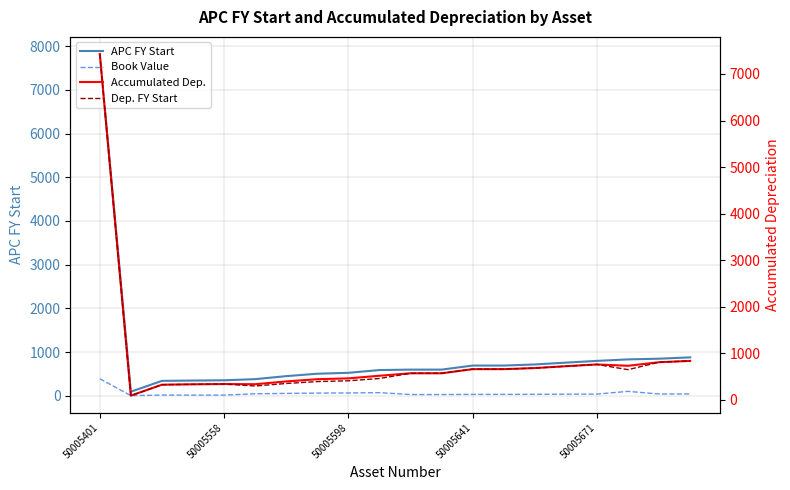

What is the value of the Dep. FY Start point at the 13th from the left?

659